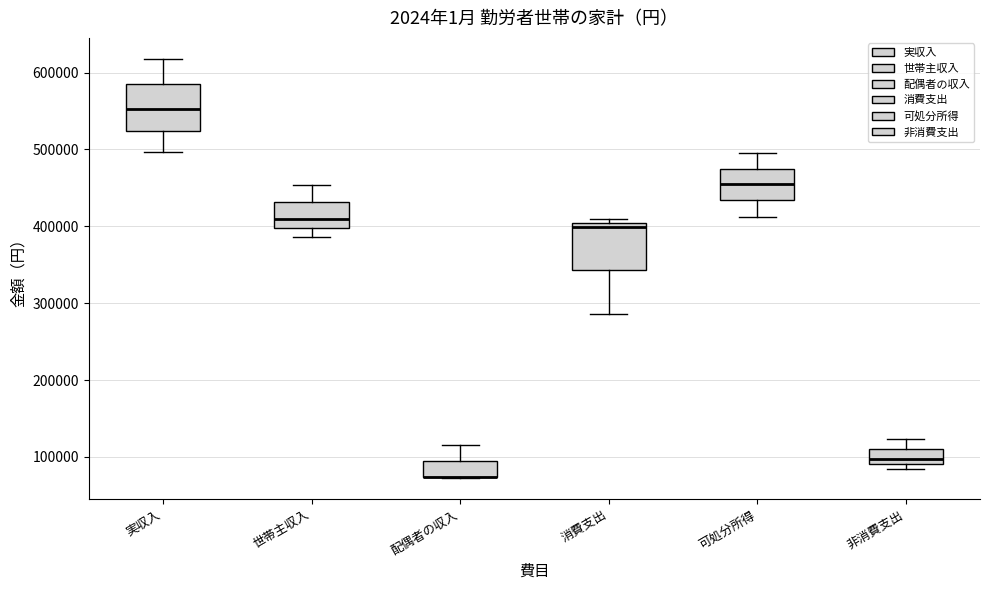

Where does the lower whisker of the box for 可処分所得 end on the y-axis? The values are not printed on the chart, so give them approximately, as read against the axis.

410000